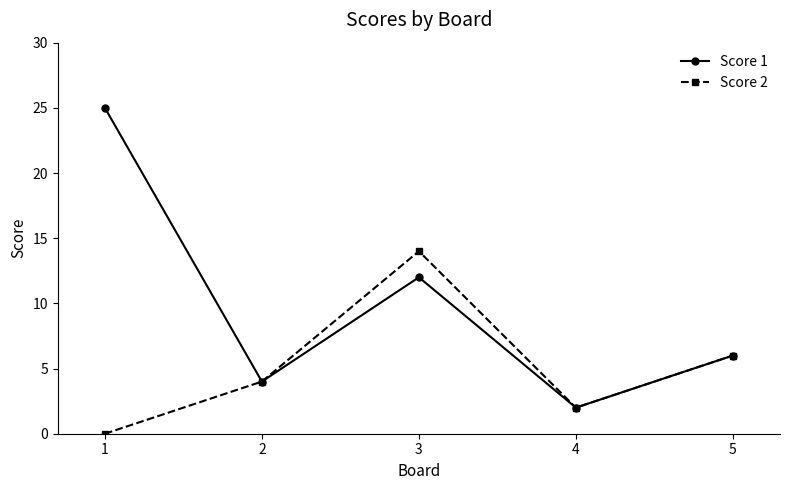

What is the difference between the maximum and second lowest values in the Score 1 series?

21